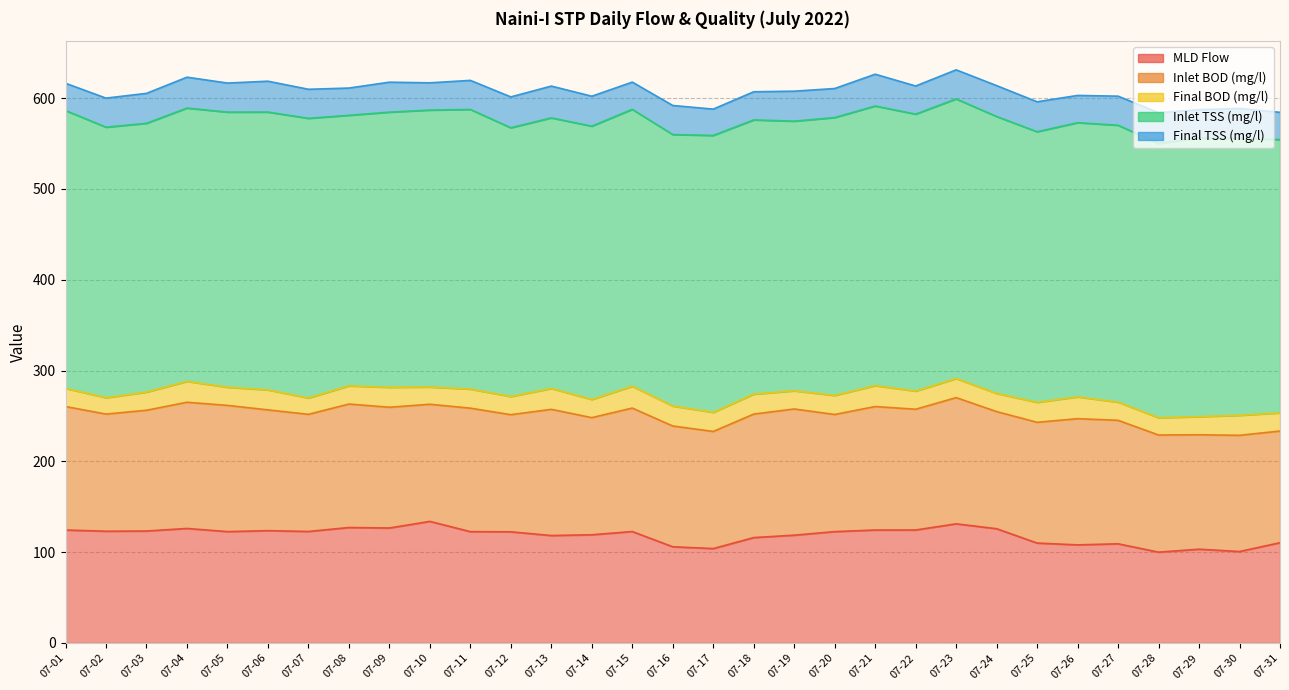

What is the lowest value of the Final BOD (mg/l) series?

18.0